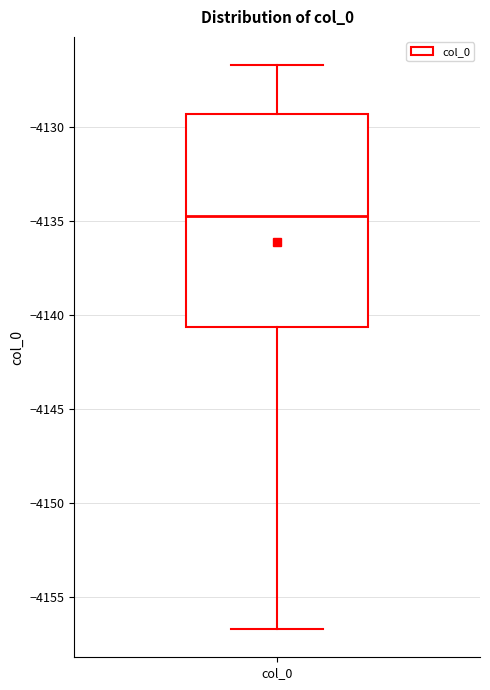

Where does the upper whisker of the box for col_0 end on the y-axis? The values are not printed on the chart, so give them approximately, as read against the axis.

-4126.5